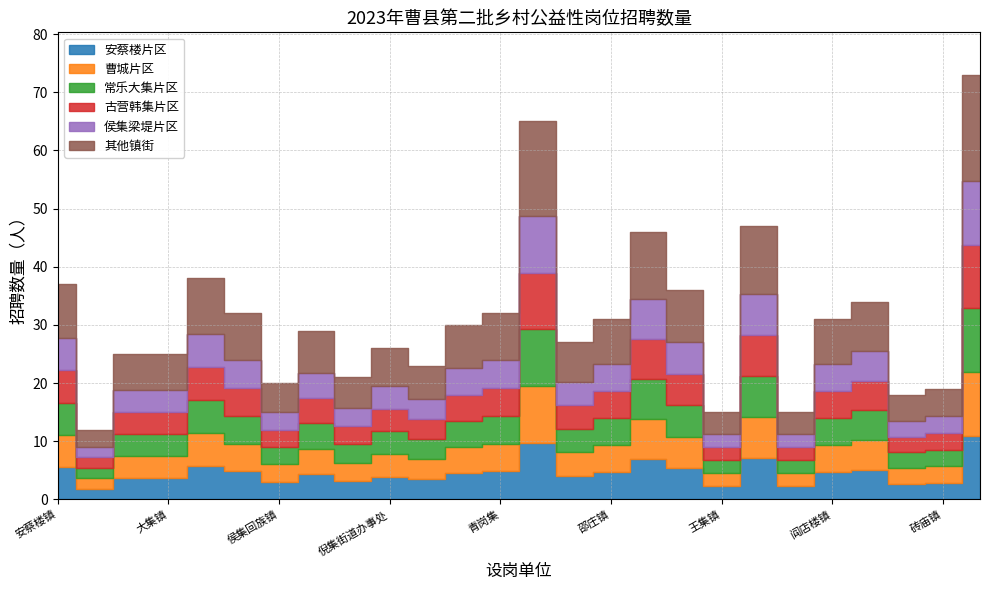

At which label does the data first exceed 30?

安蔡楼镇